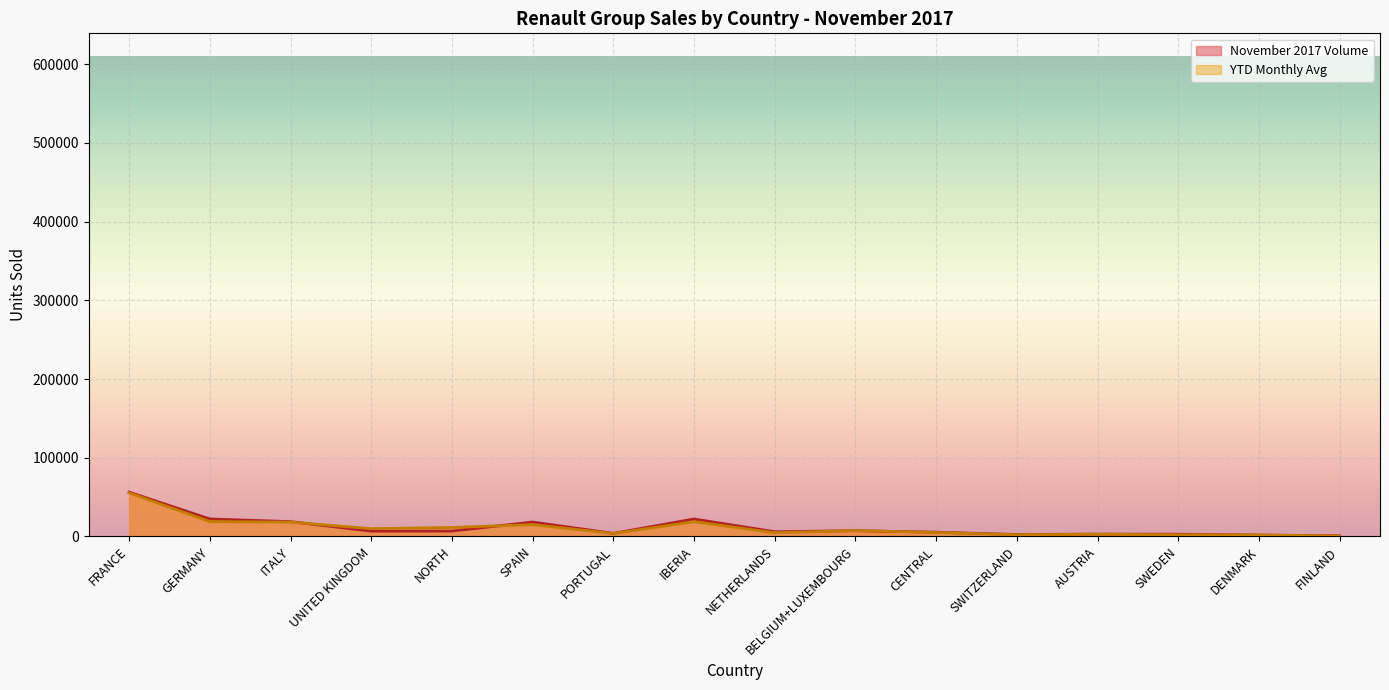

How many categories are shown in the chart?

16